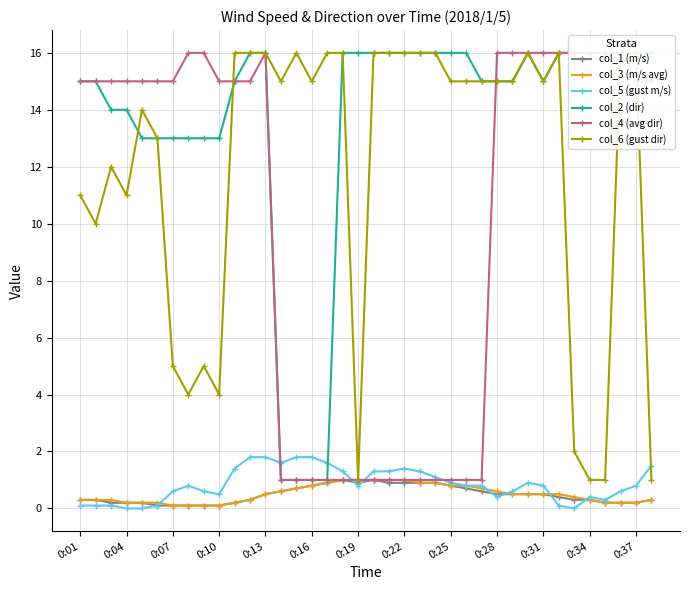

How many intersections are there between col_2 (dir) and col_6 (gust dir)?

2